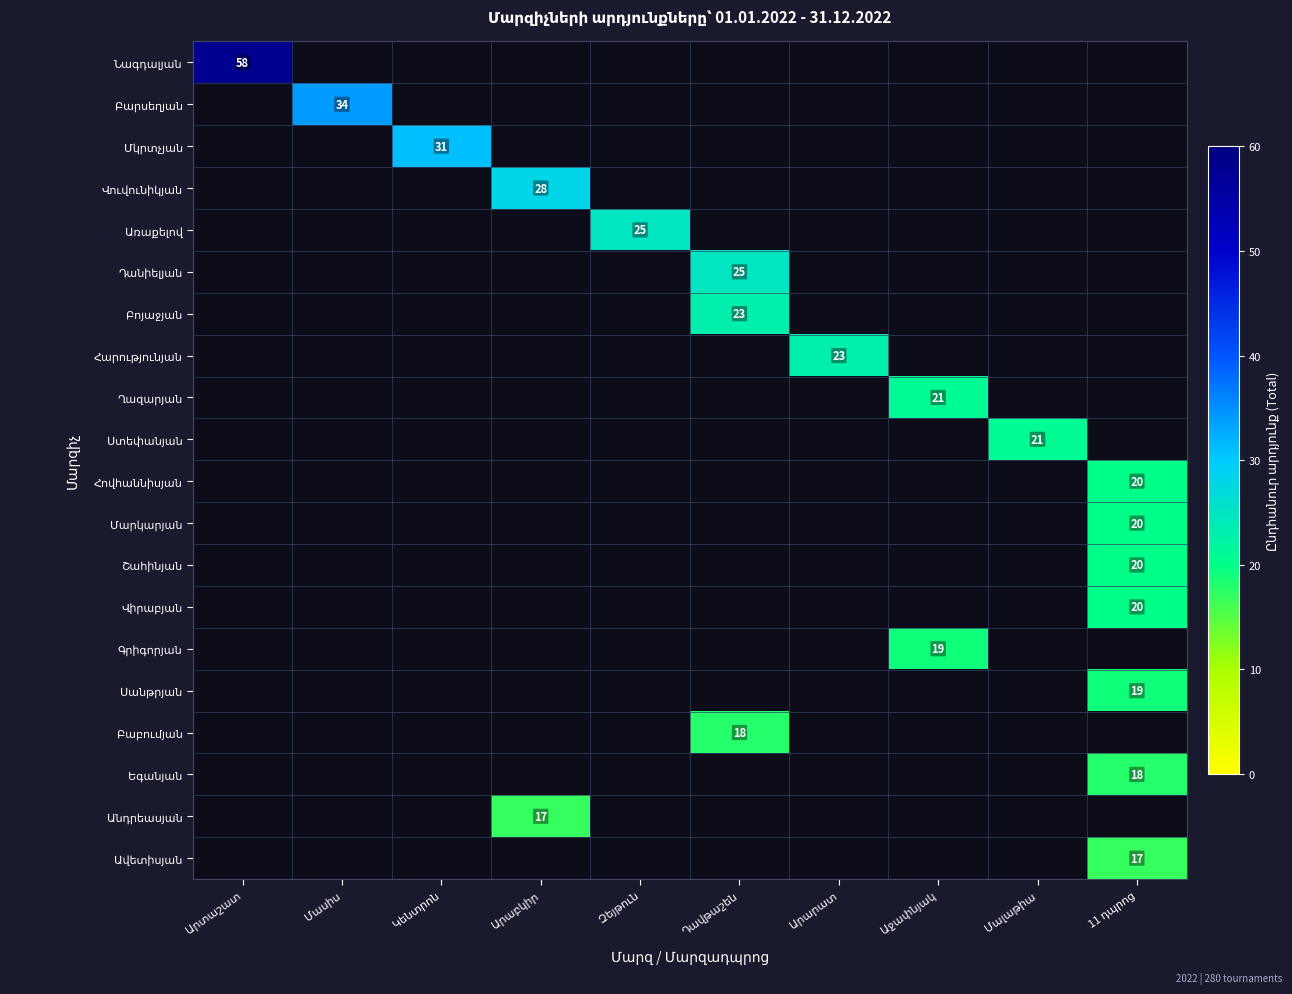

How many series are shown in this chart?

20